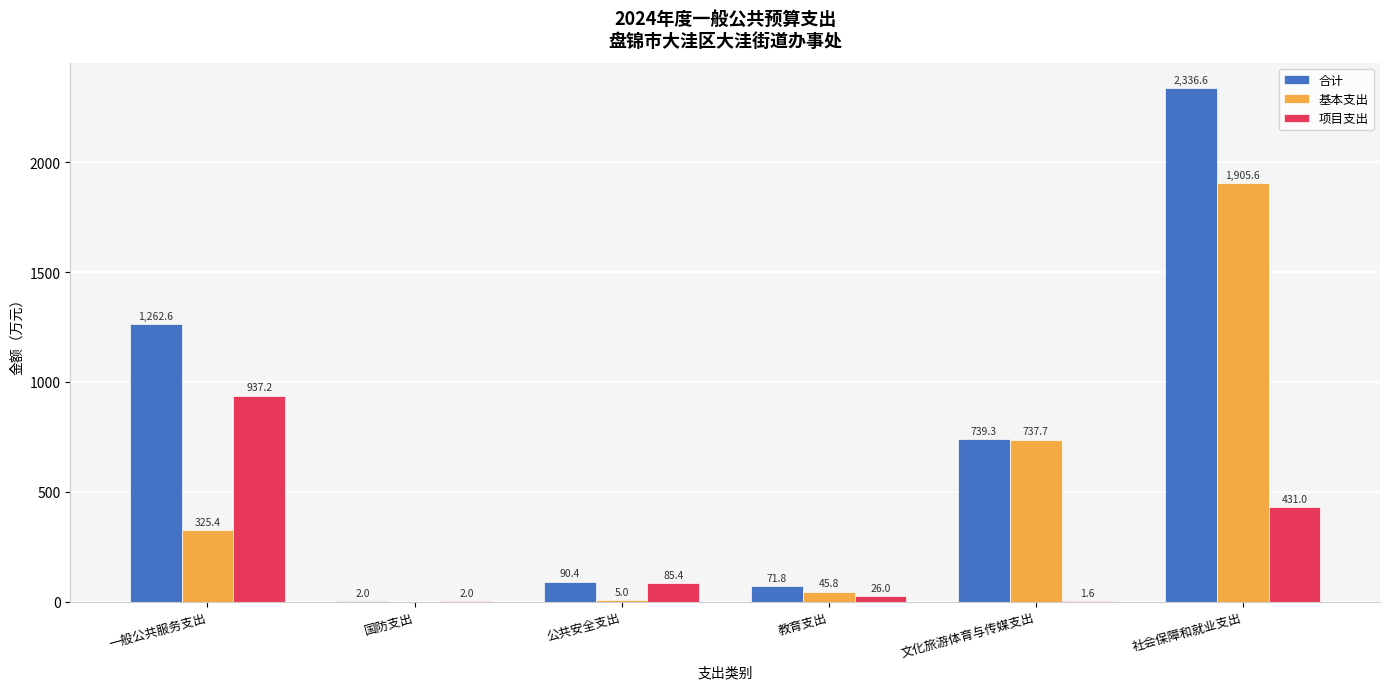

What is the sum of the 合计 values at 公共安全支出 and 一般公共服务支出?

1353.0